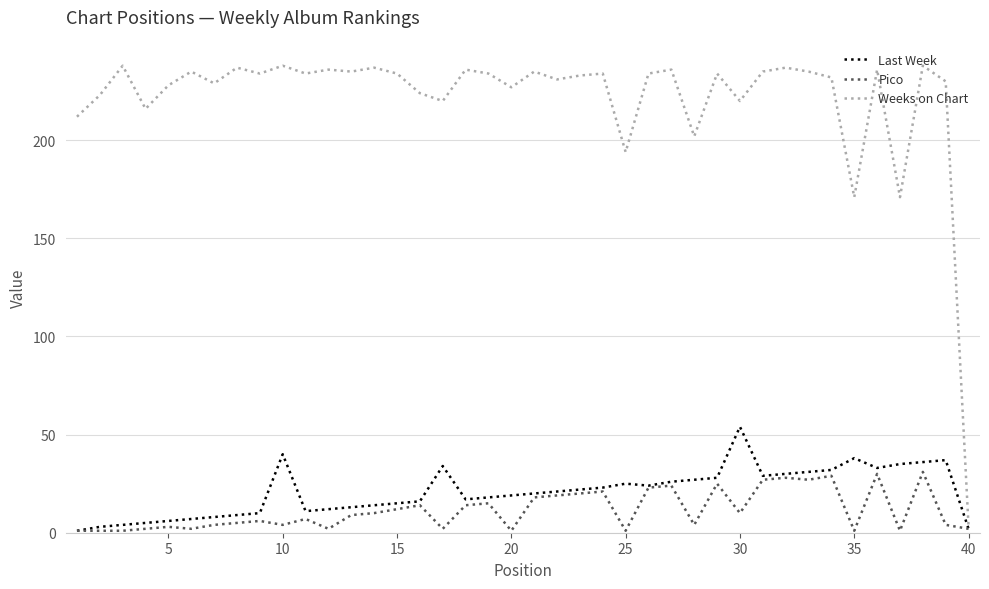

Which series has the largest range (max minus min)?

Weeks on Chart